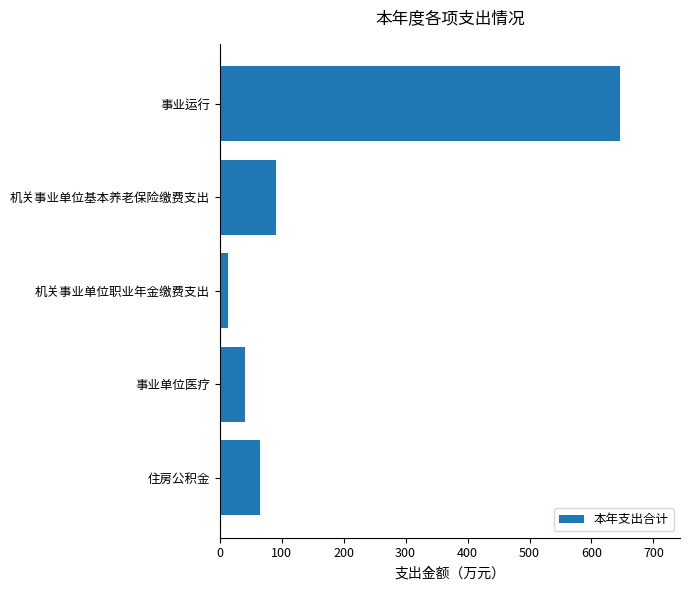

What is the minimum value shown in the chart?

12.9